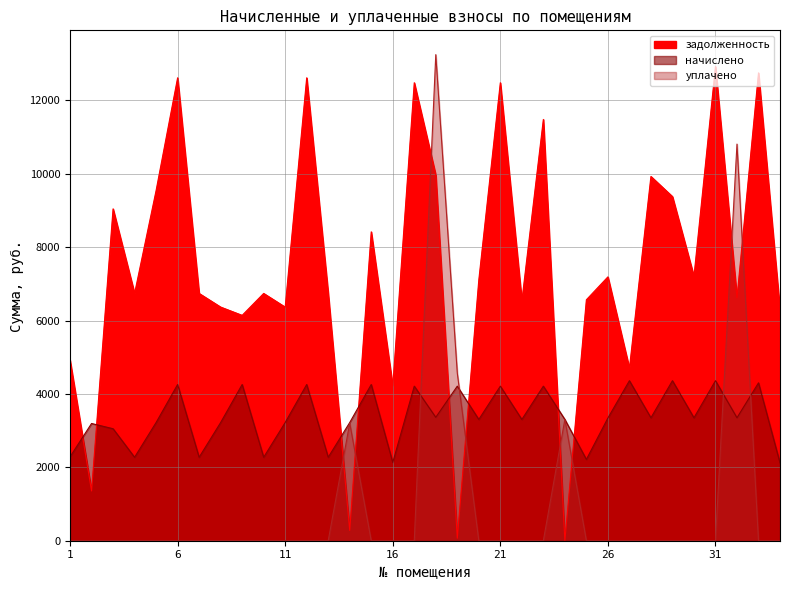

What are all the series names shown in the legend?

задолженность, начислено, уплачено